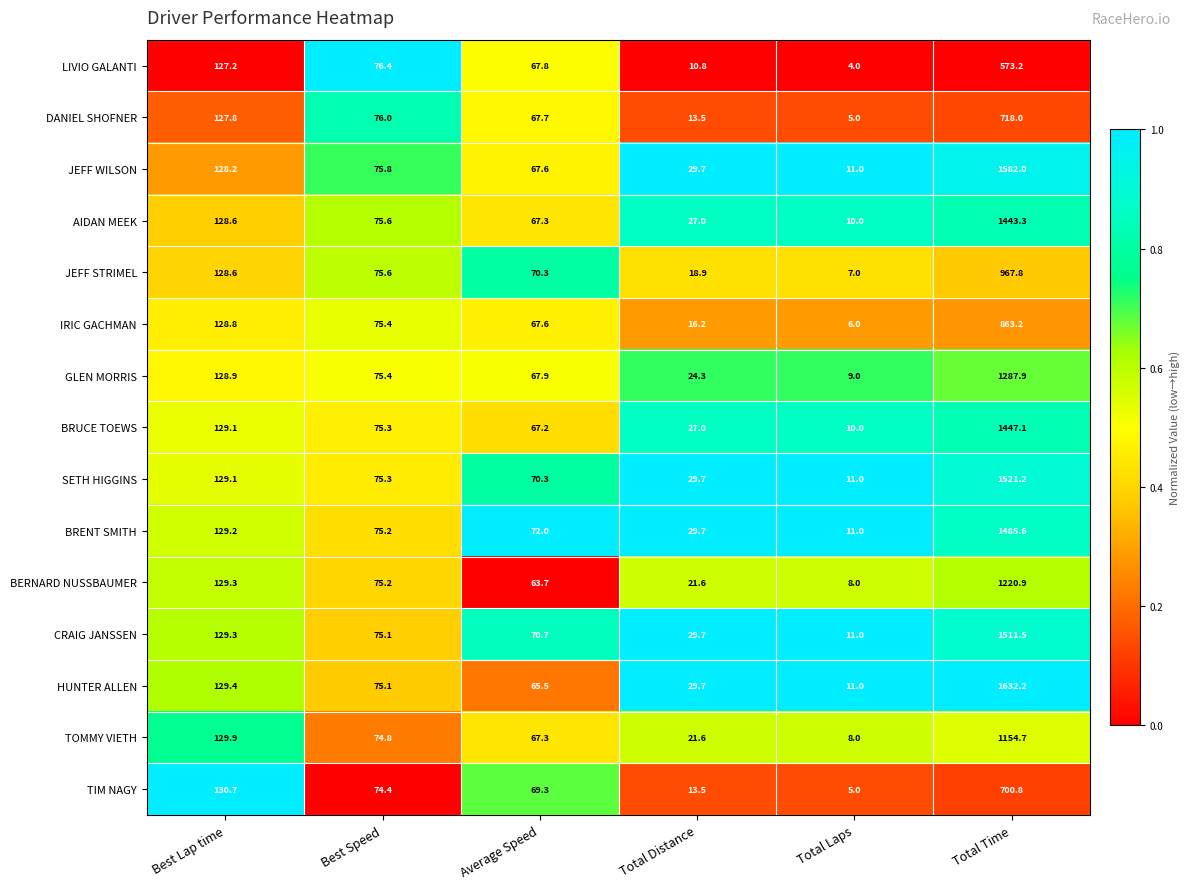

Count the number of categories in the chart.

6